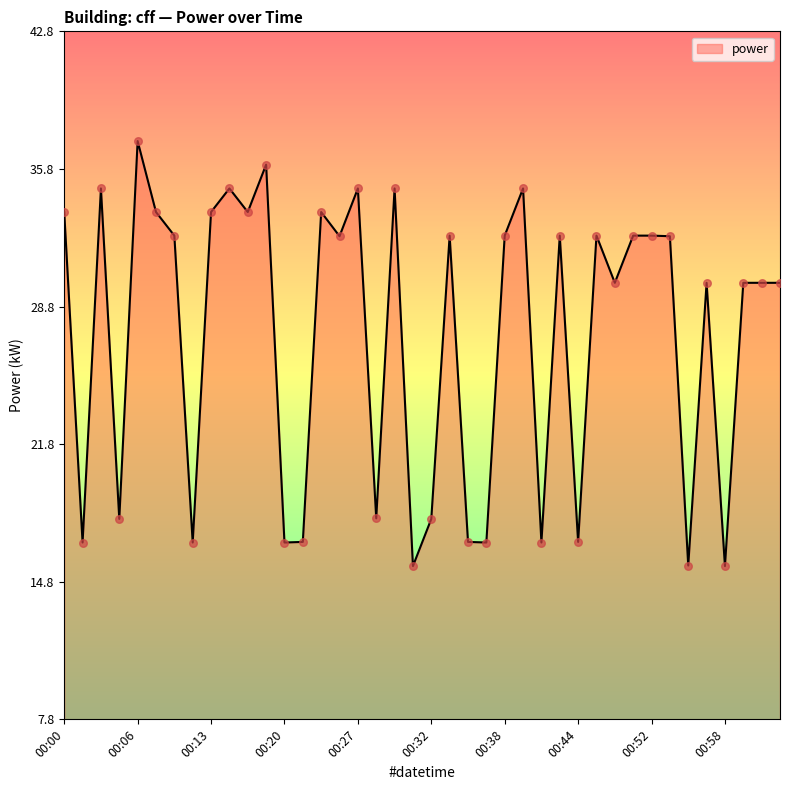

What is the minimum value shown in the chart?

15.6